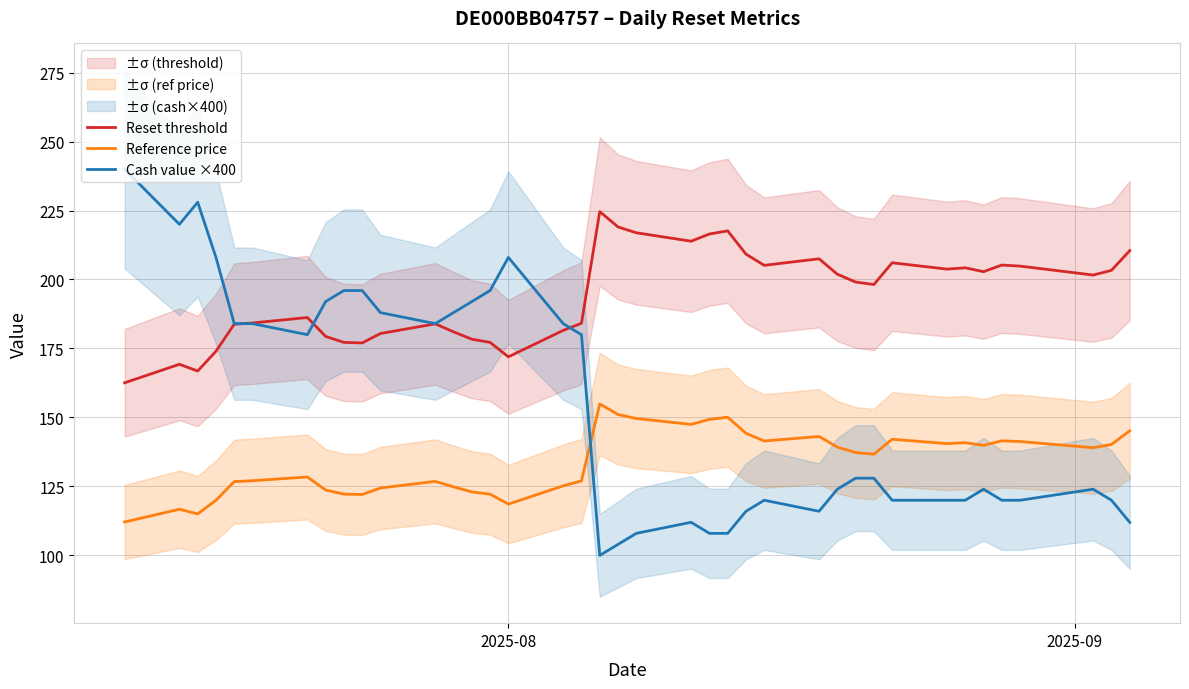

What is the maximum value for Cash value ×400?

240.0